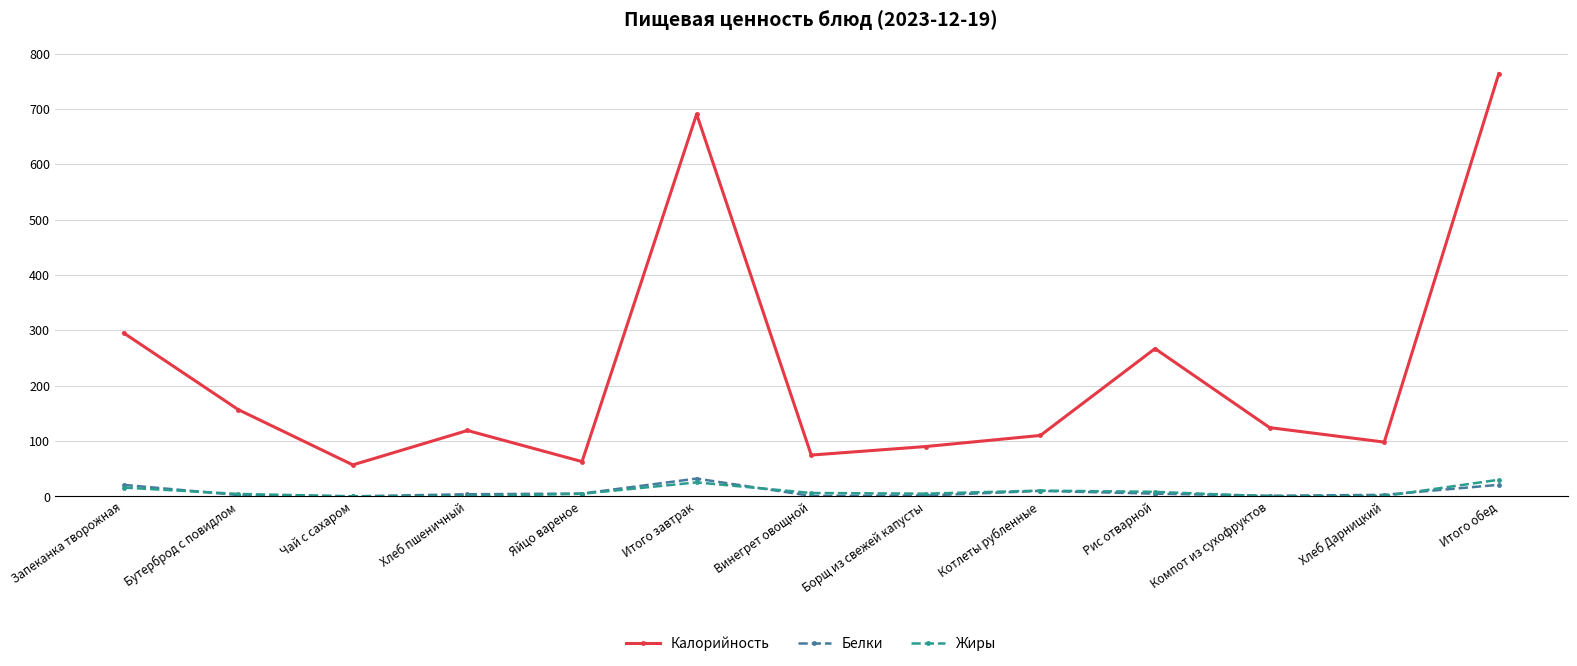

At which category does Калорийность reach its first local peak?

Хлеб пшеничный